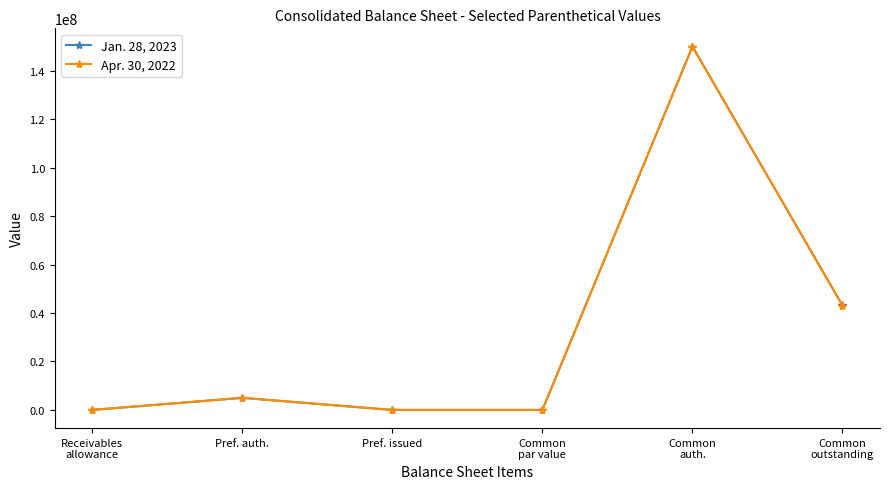

At which label is Apr. 30, 2022 closest to 75000000?

Common
outstanding